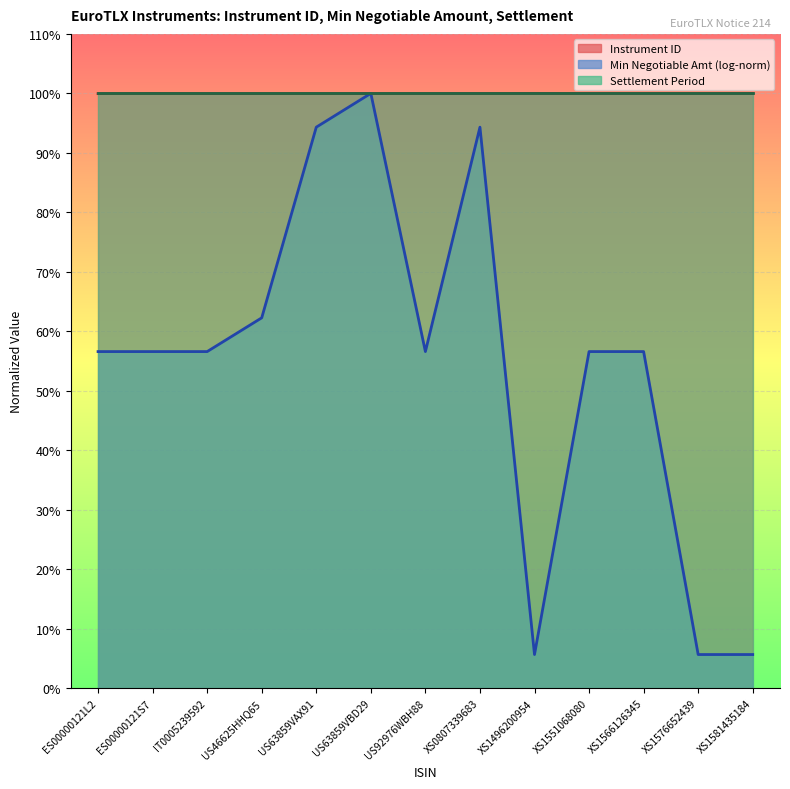

The Min Neg Amt line series shows 15.3 at ES00000121S7. True or false?

False